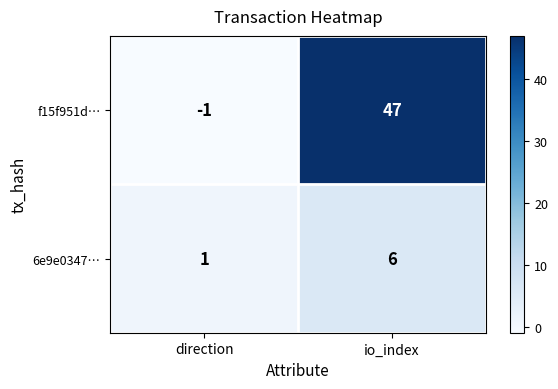

How many categories are shown in the chart?

2